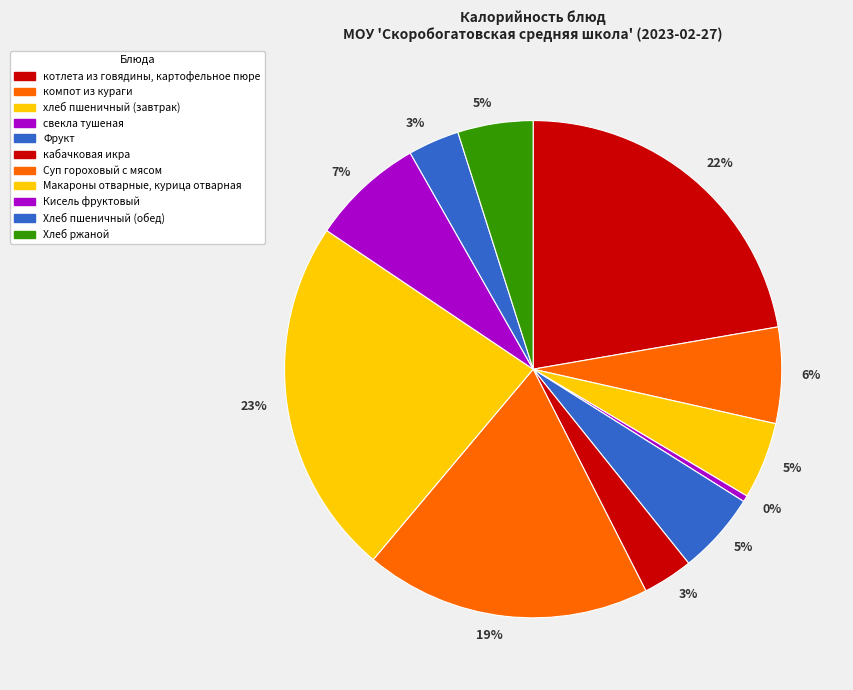

Which has a higher value, Хлеб ржаной or Суп гороховый с мясом?

Суп гороховый с мясом